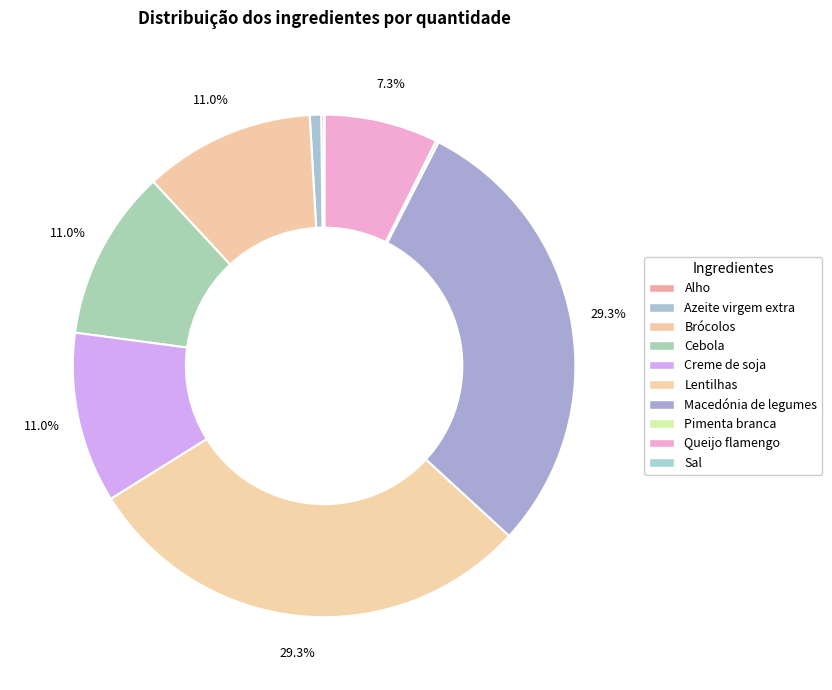

Is Sal the majority of the pie?

No